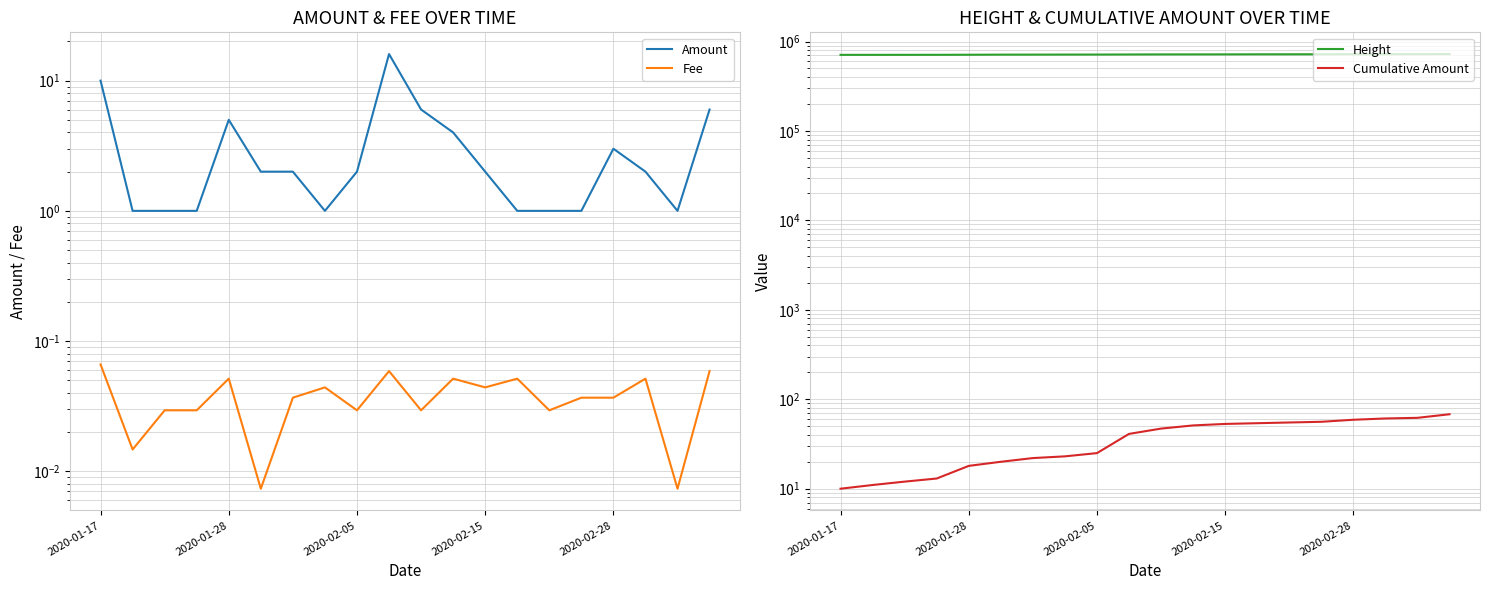

Reading right to left, what are all the values shown in this chart?

Amount: 6.0	1.0	2.0	3.0	1.0	1.0	1.0	2.0	4.0	6.0	16.0	2.0	1.0	2.0	2.0	5.0	1.0	1.0	1.0	10.0
Fee: 0.1	0.0	0.1	0.0	0.0	0.0	0.1	0.0	0.1	0.0	0.1	0.0	0.0	0.0	0.0	0.1	0.0	0.0	0.0	0.1
Height: 723785.0	722146.0	722124.0	721095.0	719693.0	719412.0	719297.0	718040.0	717539.0	717375.0	716096.0	714693.0	714345.0	713508.0	713211.0	711192.0	709947.0	709583.0	709291.0	709250.0
Cumulative Amount: 68.0	62.0	61.0	59.0	56.0	55.0	54.0	53.0	51.0	47.0	41.0	25.0	23.0	22.0	20.0	18.0	13.0	12.0	11.0	10.0